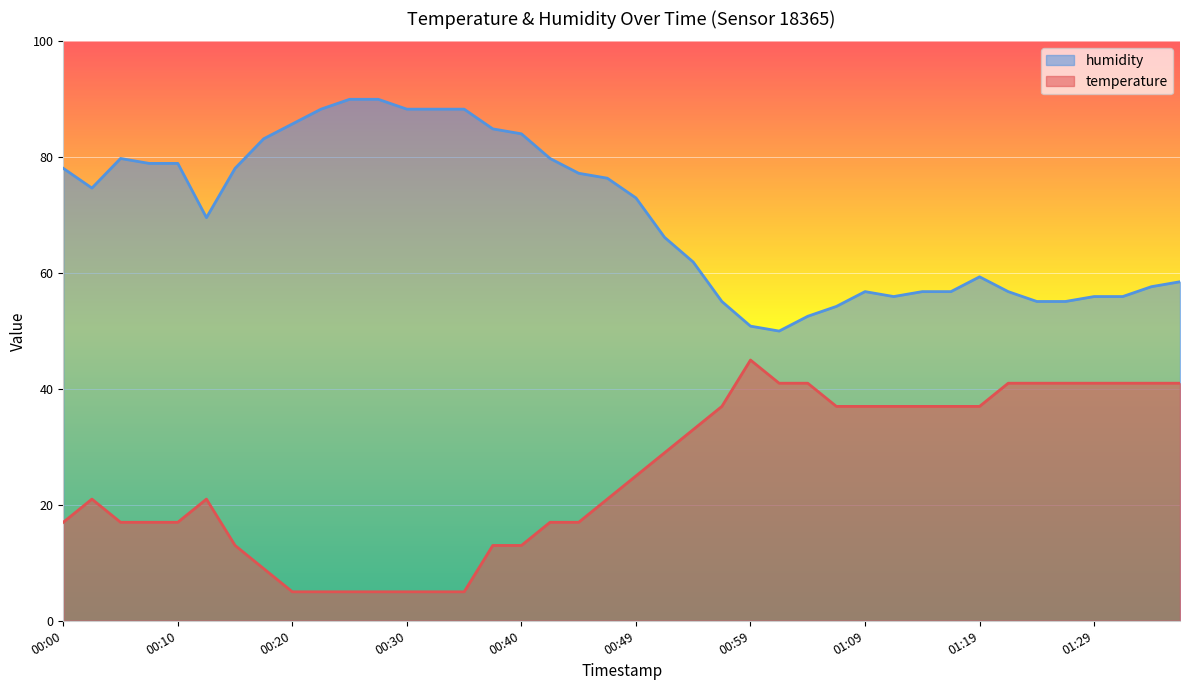

True or false: temperature and humidity cross at least once.

False